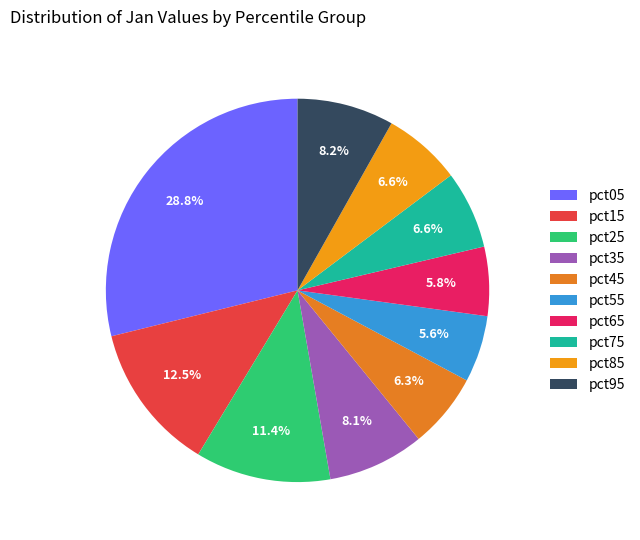

How many slices are in this pie chart?

10